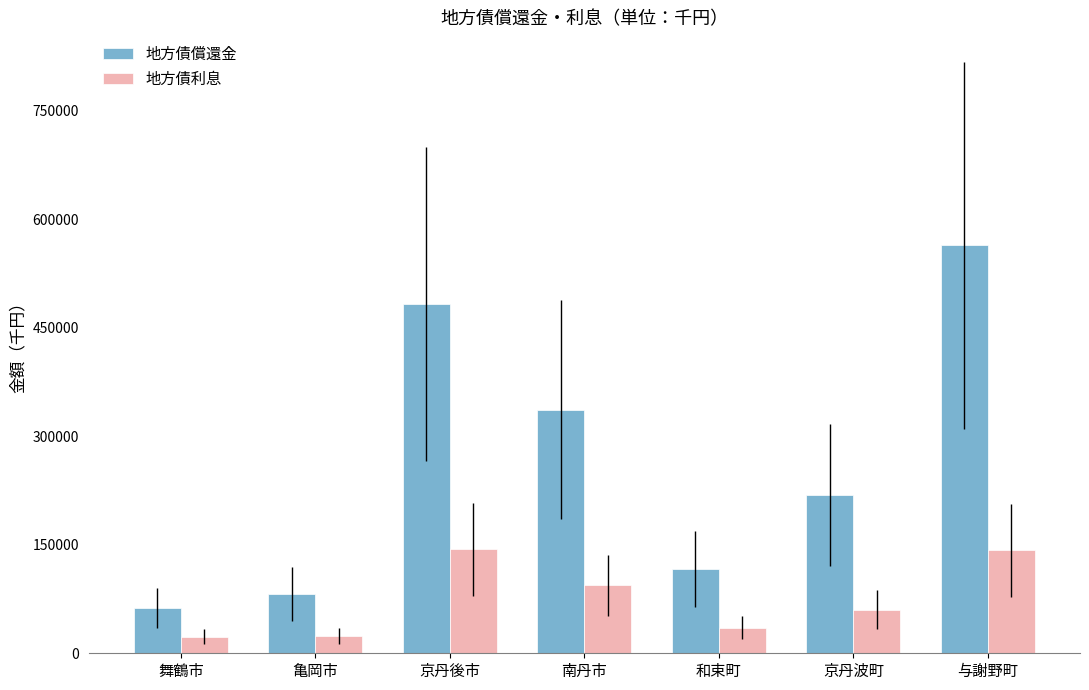

What is the difference between the 地方債償還金 values at 与謝野町 and 南丹市?

227288